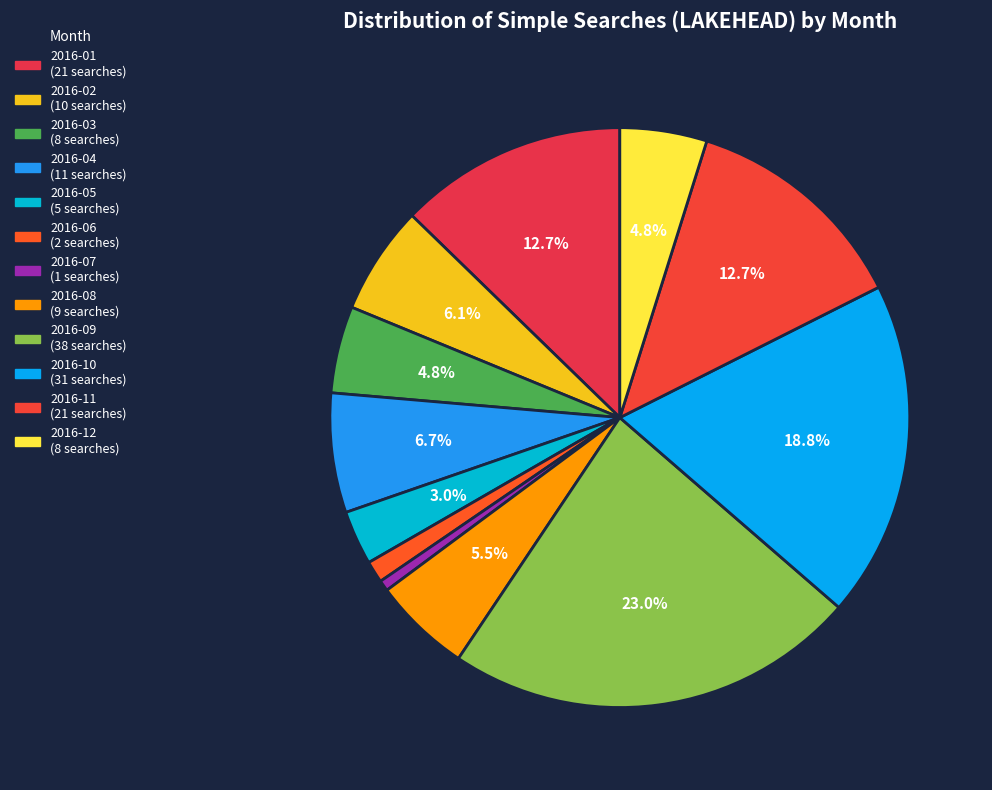

Is 2016-03 the majority of the pie?

No